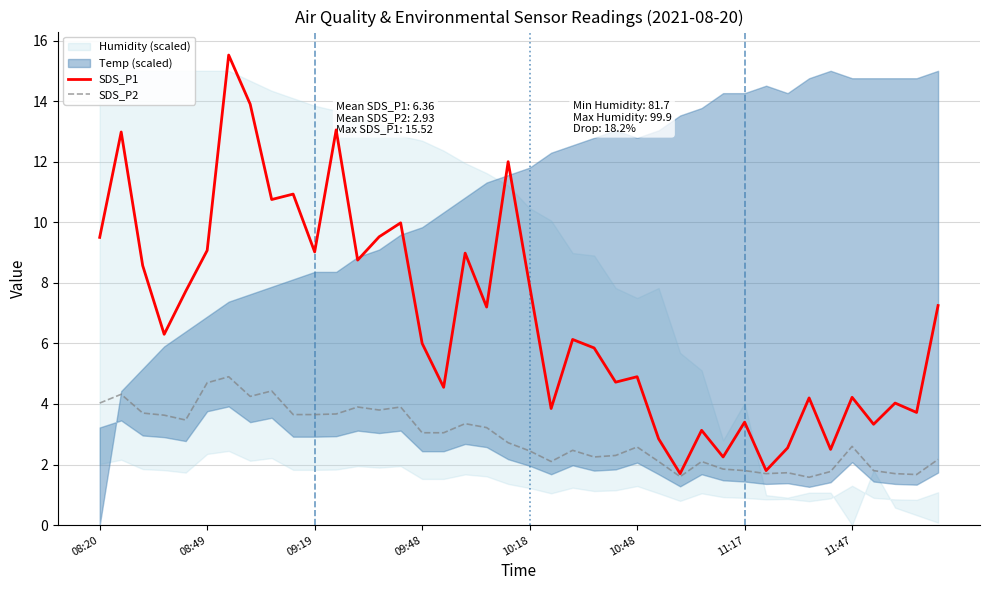

What is the minimum value for SDS_P1?

1.7